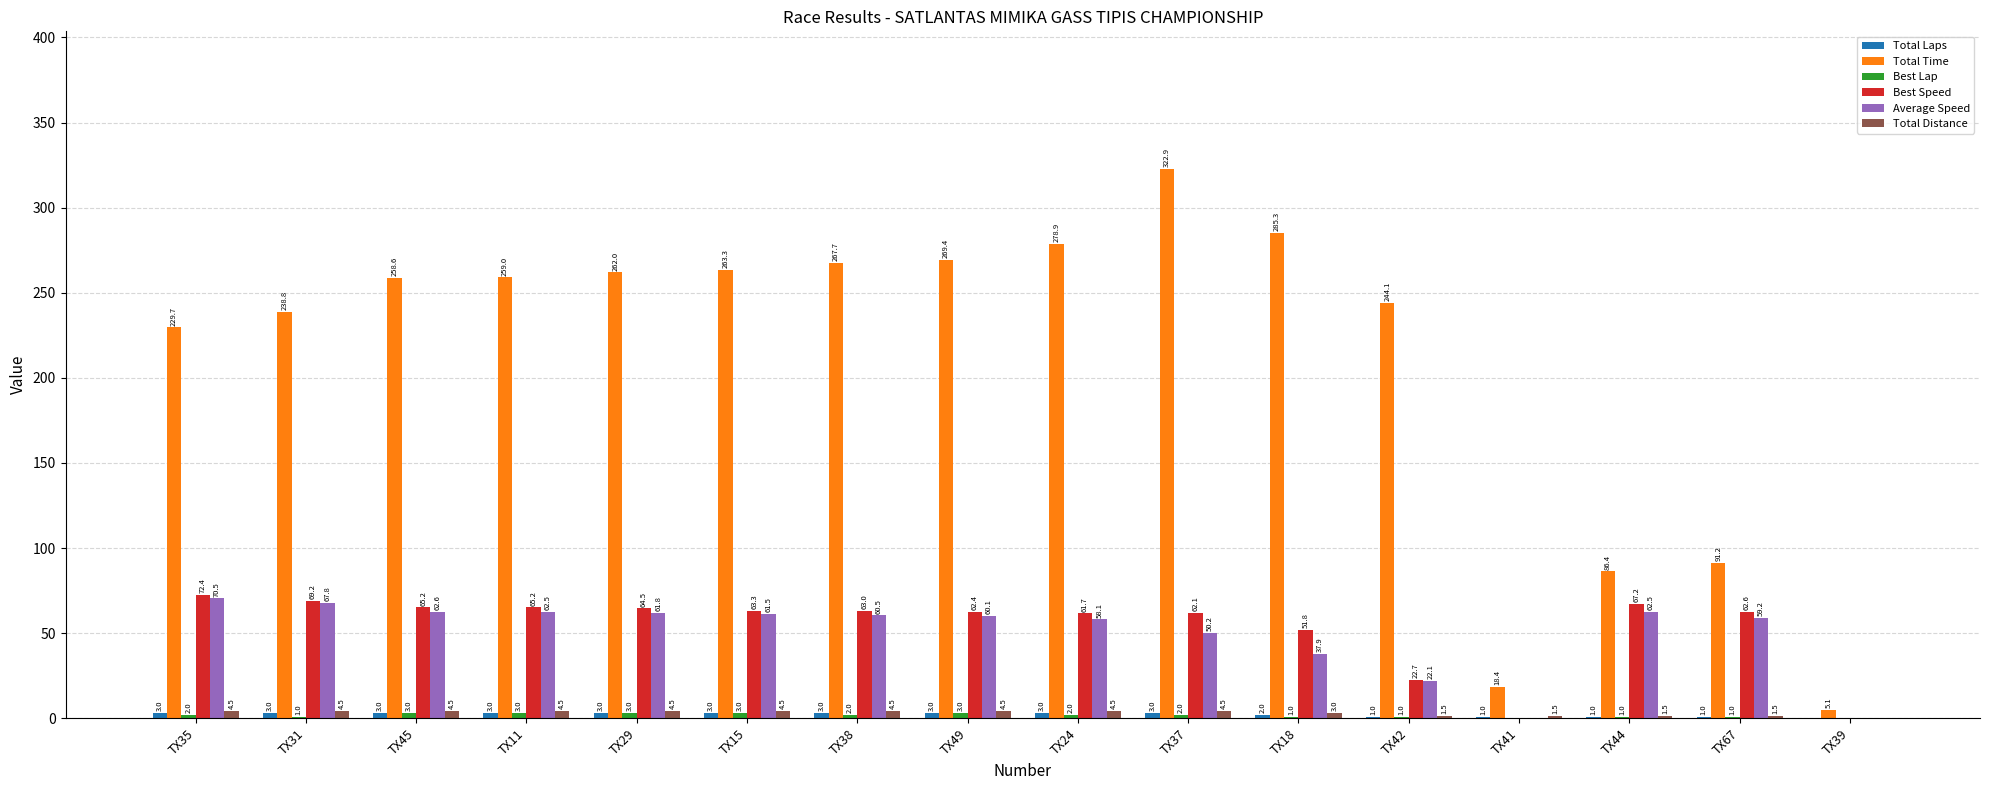

Between TX29 and TX49, which series saw the biggest shift?

Total Time